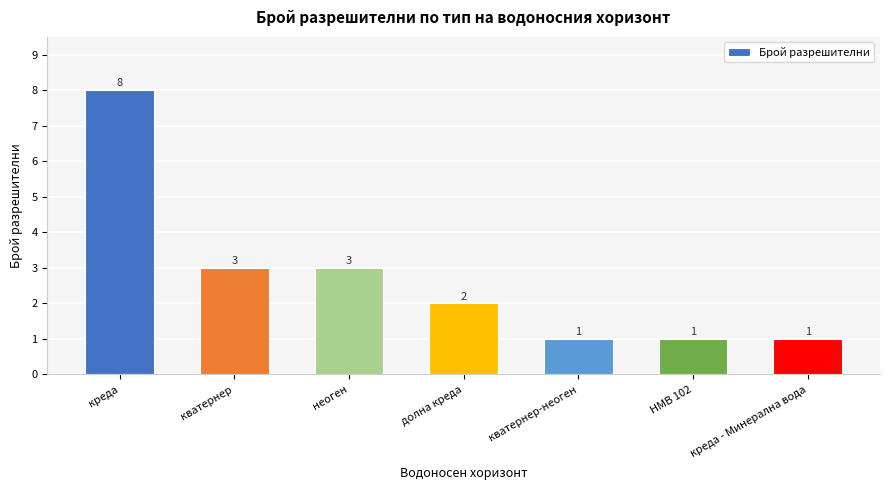

Which has a higher value, креда - Минерална вода or креда?

креда